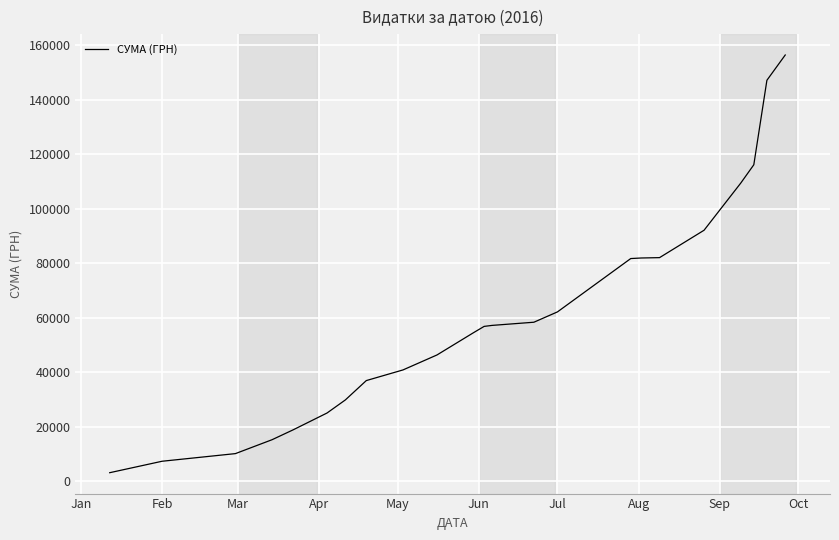

What is the average value?

60421.6